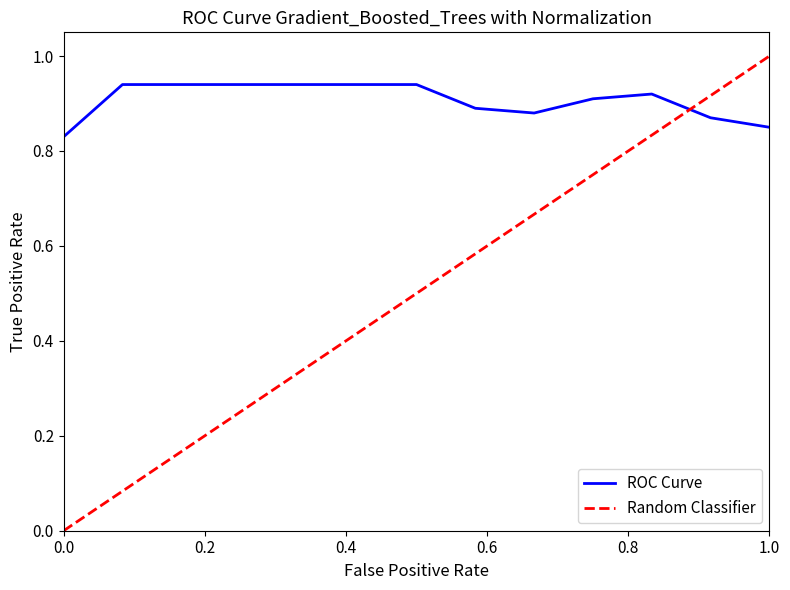

True or false: ROC Curve has a value of 1.3 at 0.0.

False